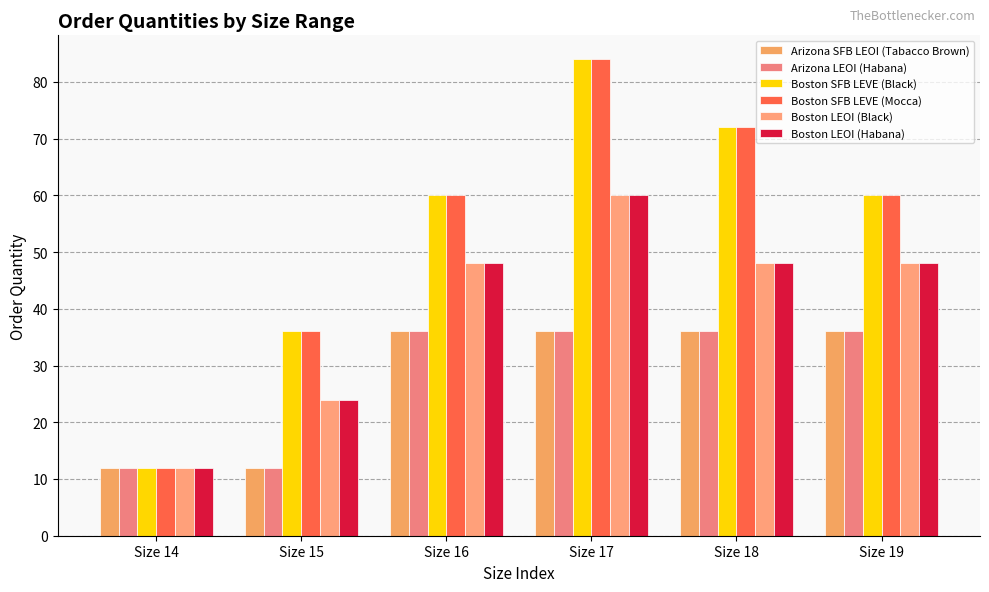

Between Size 14 and Size 17, which series saw the biggest shift?

Boston SFB LEVE (Black)